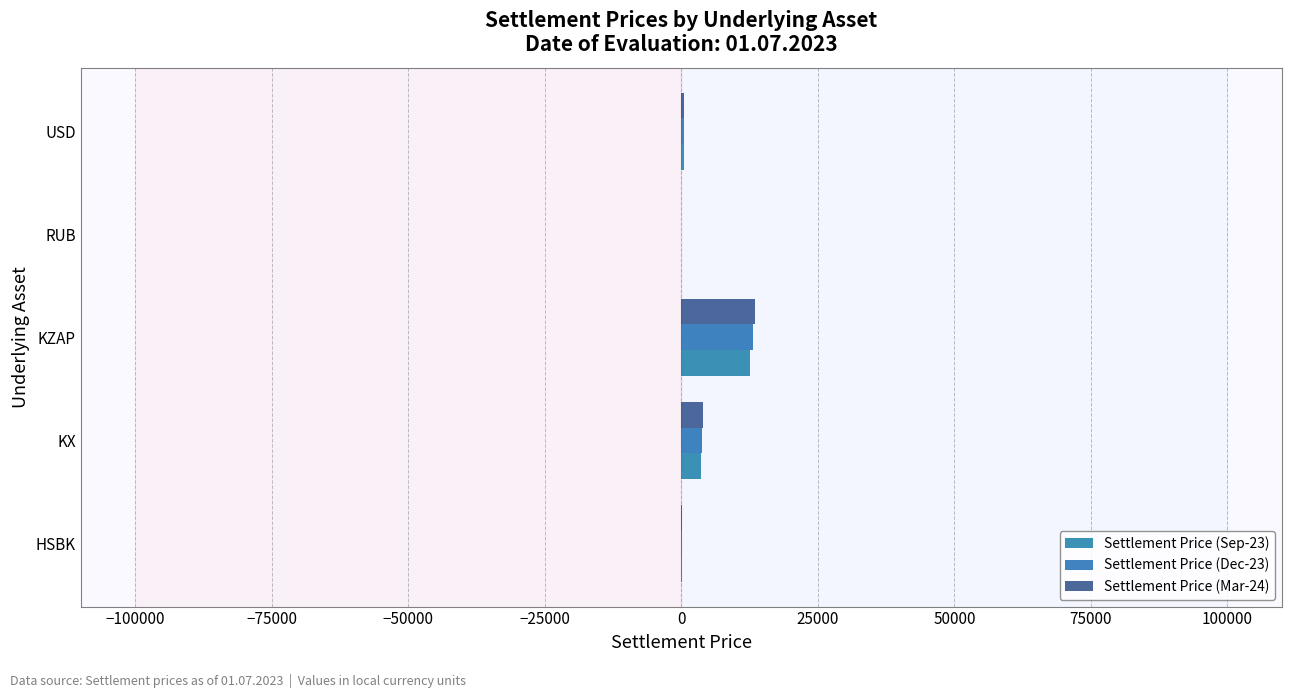

What is the value of the Settlement Price (Mar-24) bar at the 4th from the left?

5.4